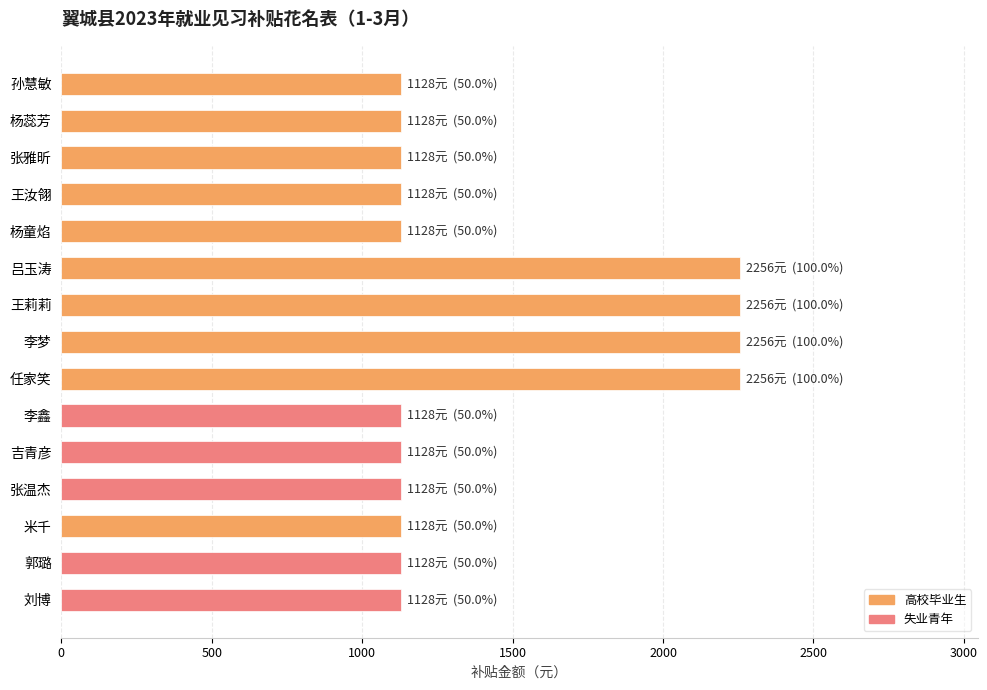

Approximately how many times larger is the value at 张温杰 compared to 吉青彦?

1.0